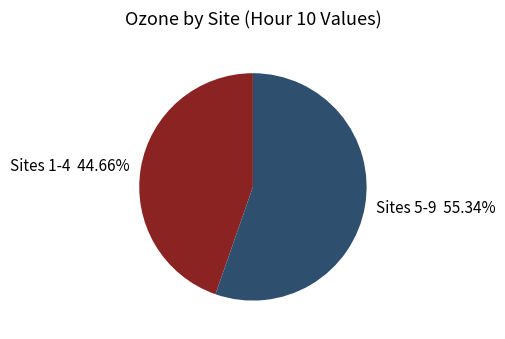

Is there a majority slice in this chart?

Yes